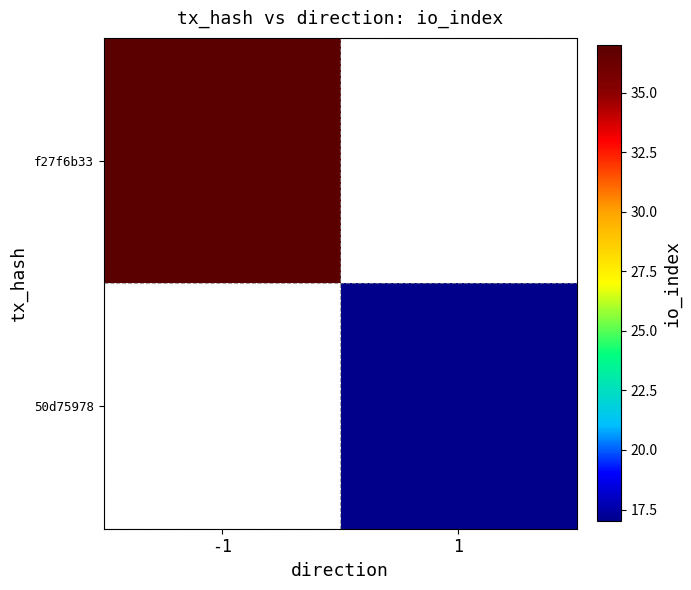

Is the value of 50d75978 at 1 greater than the value of f27f6b33 at 1?

No